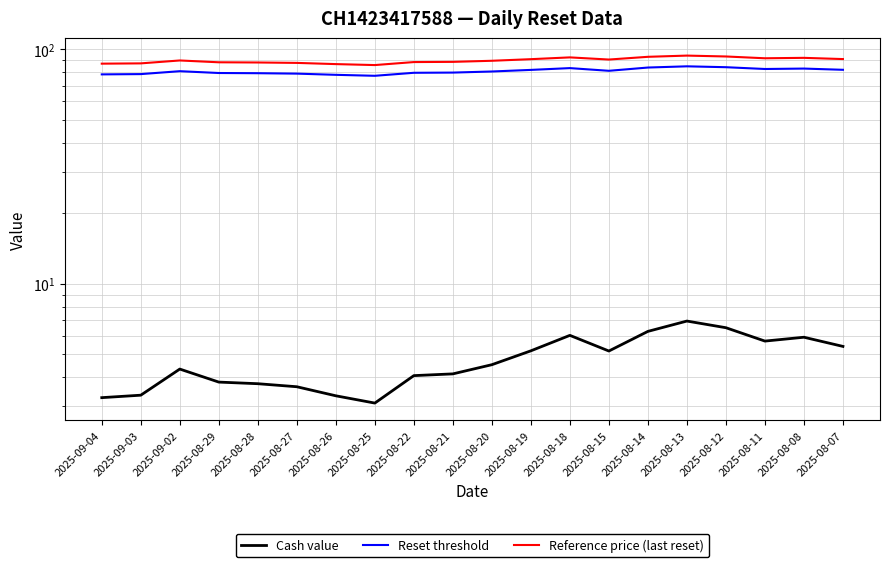

What are all the series names shown in the legend?

Cash value, Reset threshold, Reference price (last reset)